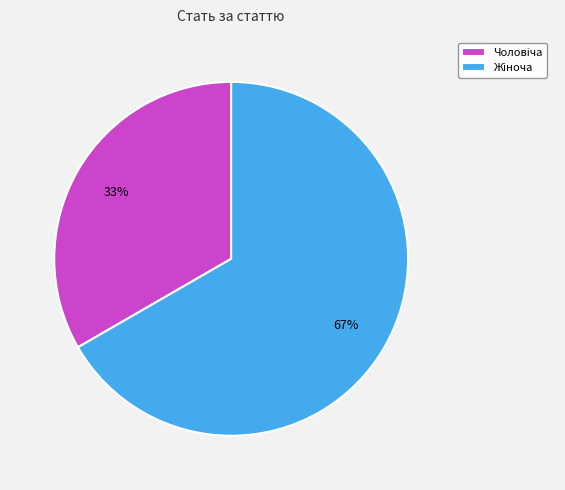

Is there any slice that represents more than half of the pie?

Yes